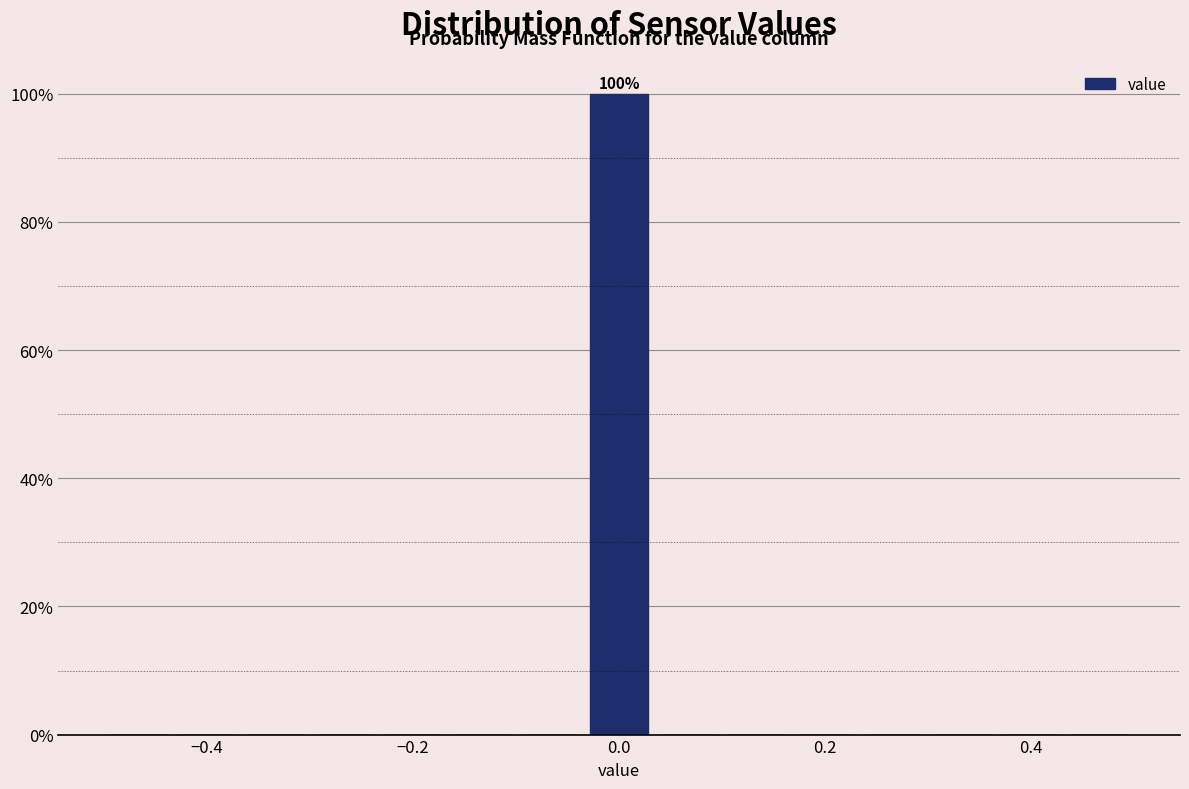

Read against the x-axis, roughly where is the centre of the tallest bar?

0.00